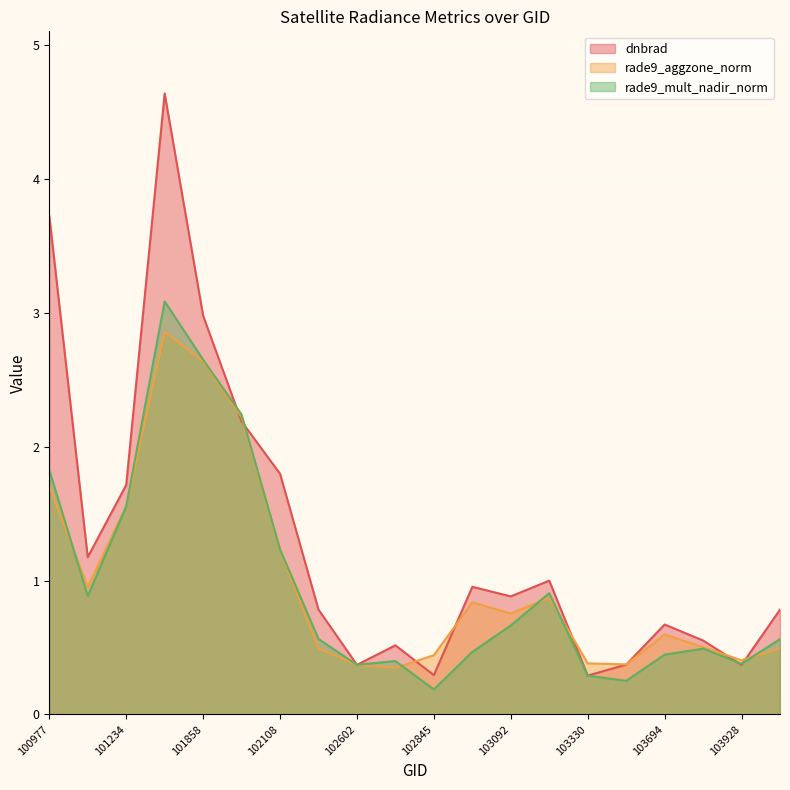

What is the value of the rade9_aggzone_norm point at the 17th from the left?

0.6